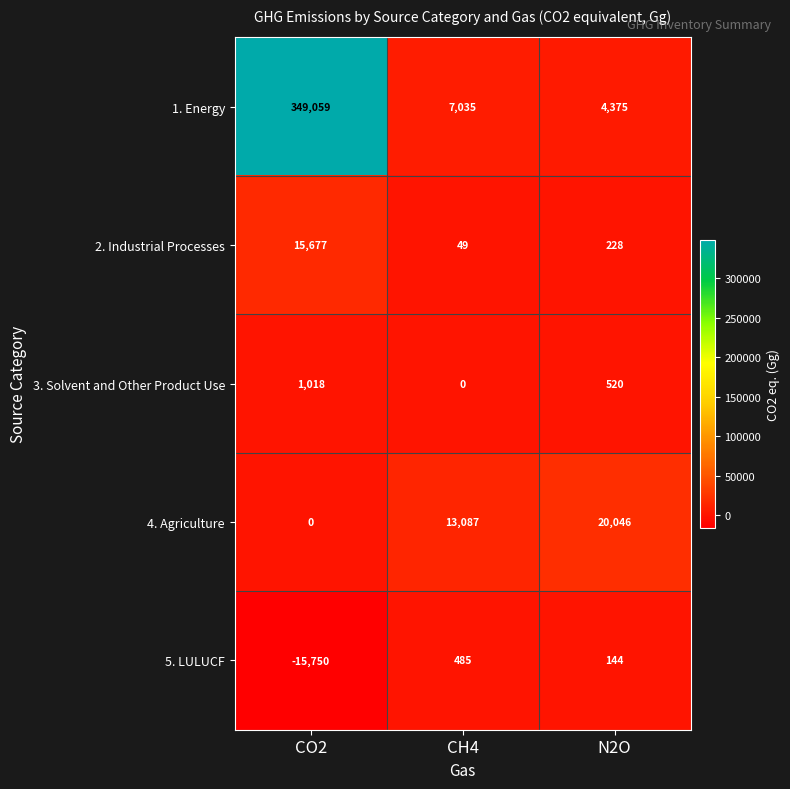

Rank the series by their maximum value, from highest to lowest.

1. Energy, 4. Agriculture, 2. Industrial Processes, 3. Solvent and Other Product Use, 5. LULUCF